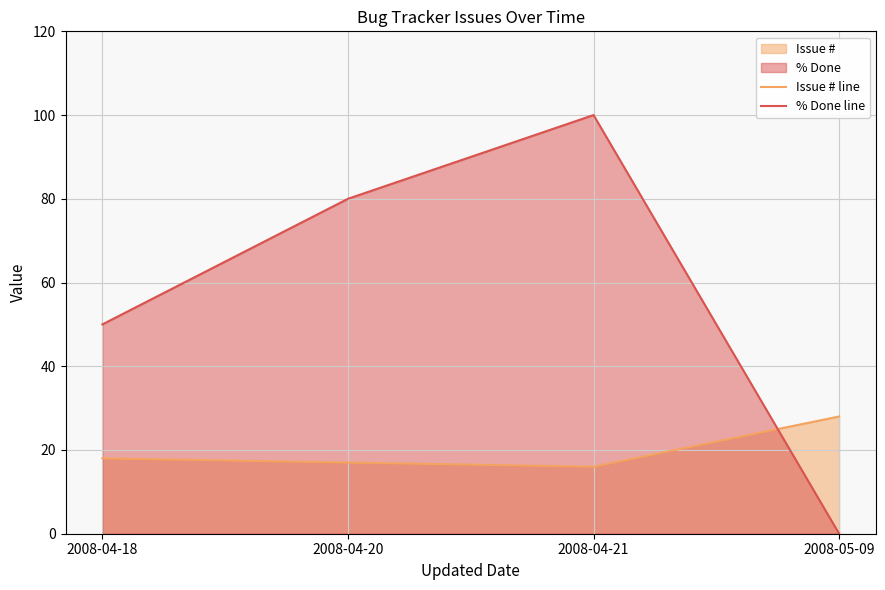

What is the total value across all series at 2008-04-18?

68